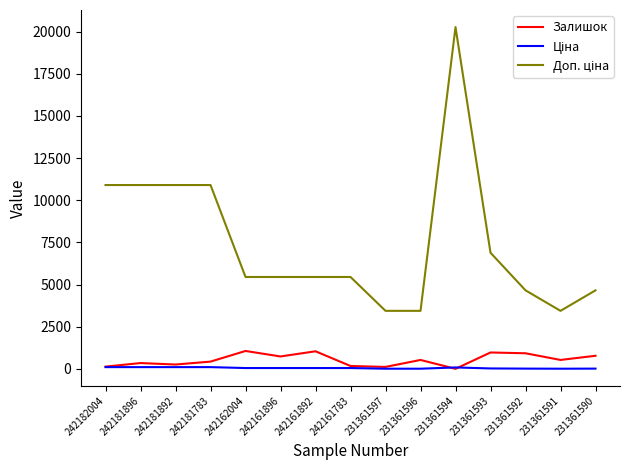

True or false: Залишок has a value of 534.0 at 231361596.

True